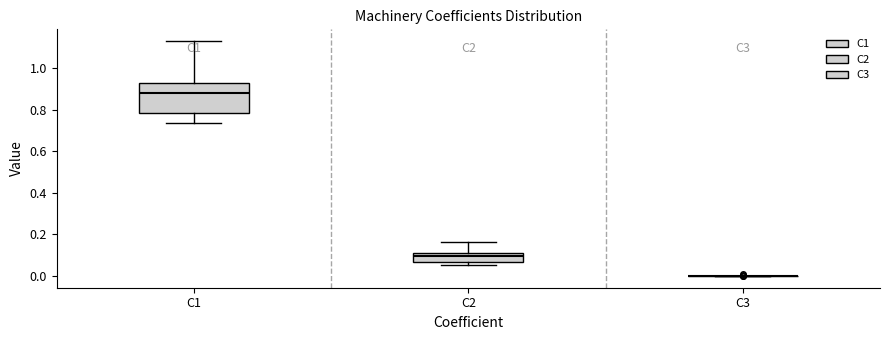

Where does the lower whisker of the box for C1 end on the y-axis? The values are not printed on the chart, so give them approximately, as read against the axis.

0.74